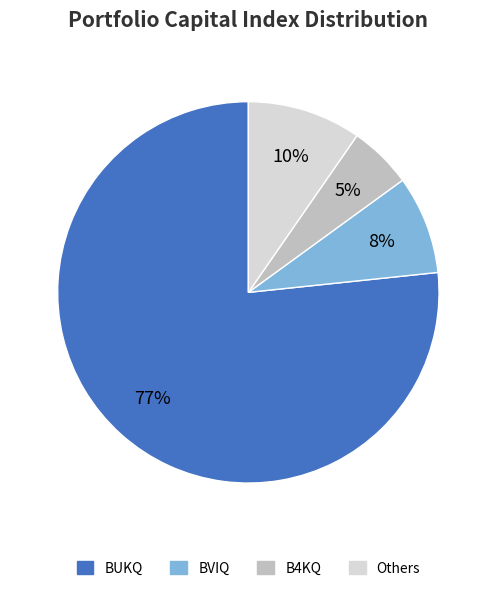

Which slice is the smallest?

B4KQ